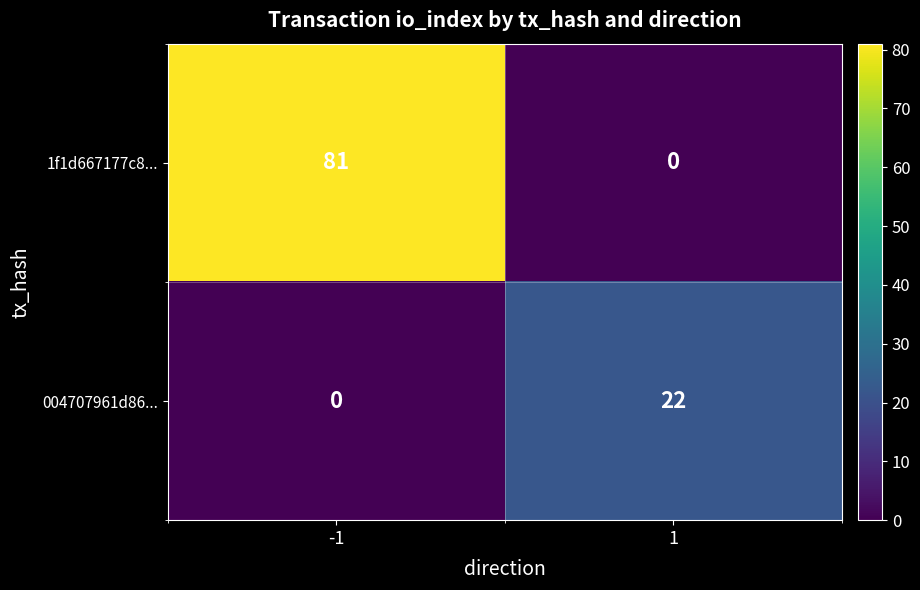

Rank the series at -1 from lowest to highest value.

004707961d86..., 1f1d667177c8...